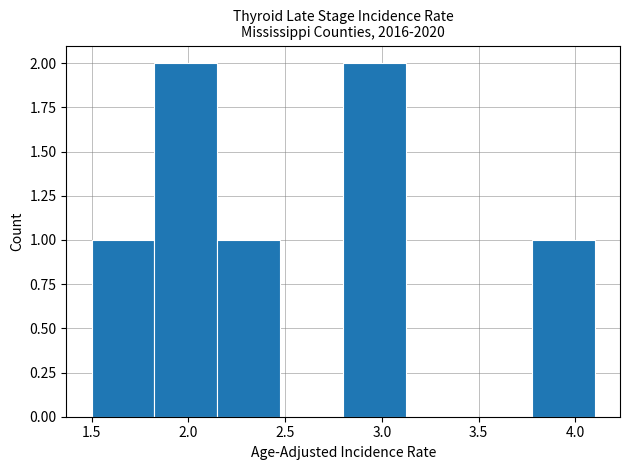

Reading left to right, transcribe this chart: for each bar, give the range it covers on the x-axis and its height. Neither the bar edges nor the heights are printed on the chart, so give them approximately, as read against the axes.

1.500 to 1.825: 1
1.825 to 2.150: 2
2.150 to 2.475: 1
2.475 to 2.800: 0
2.800 to 3.125: 2
3.125 to 3.450: 0
3.450 to 3.775: 0
3.775 to 4.100: 1